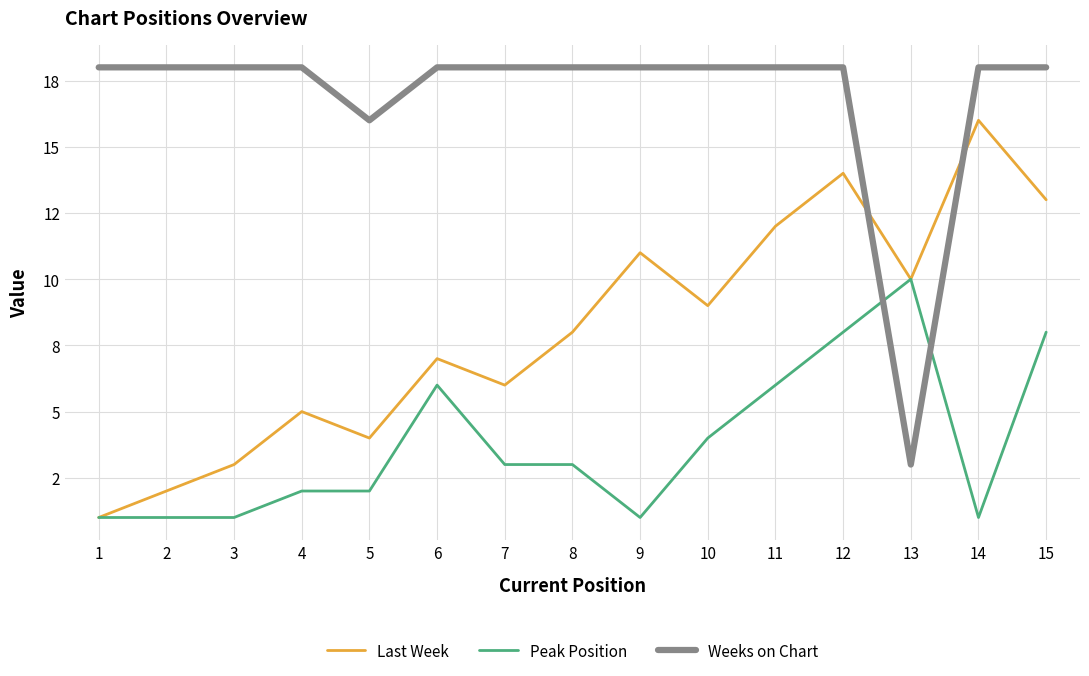

Which category has the lowest value in the Last Week series?

1